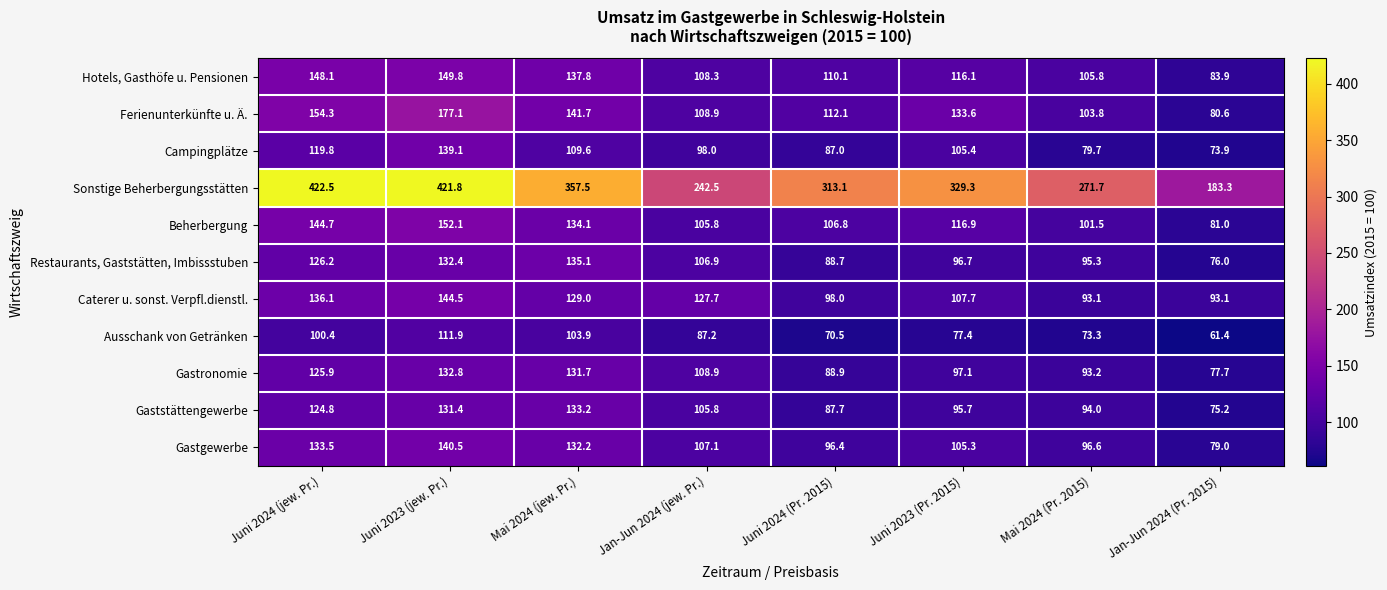

Where is Campingplätze nearest to the value 106?

Juni 2023 (Pr. 2015)